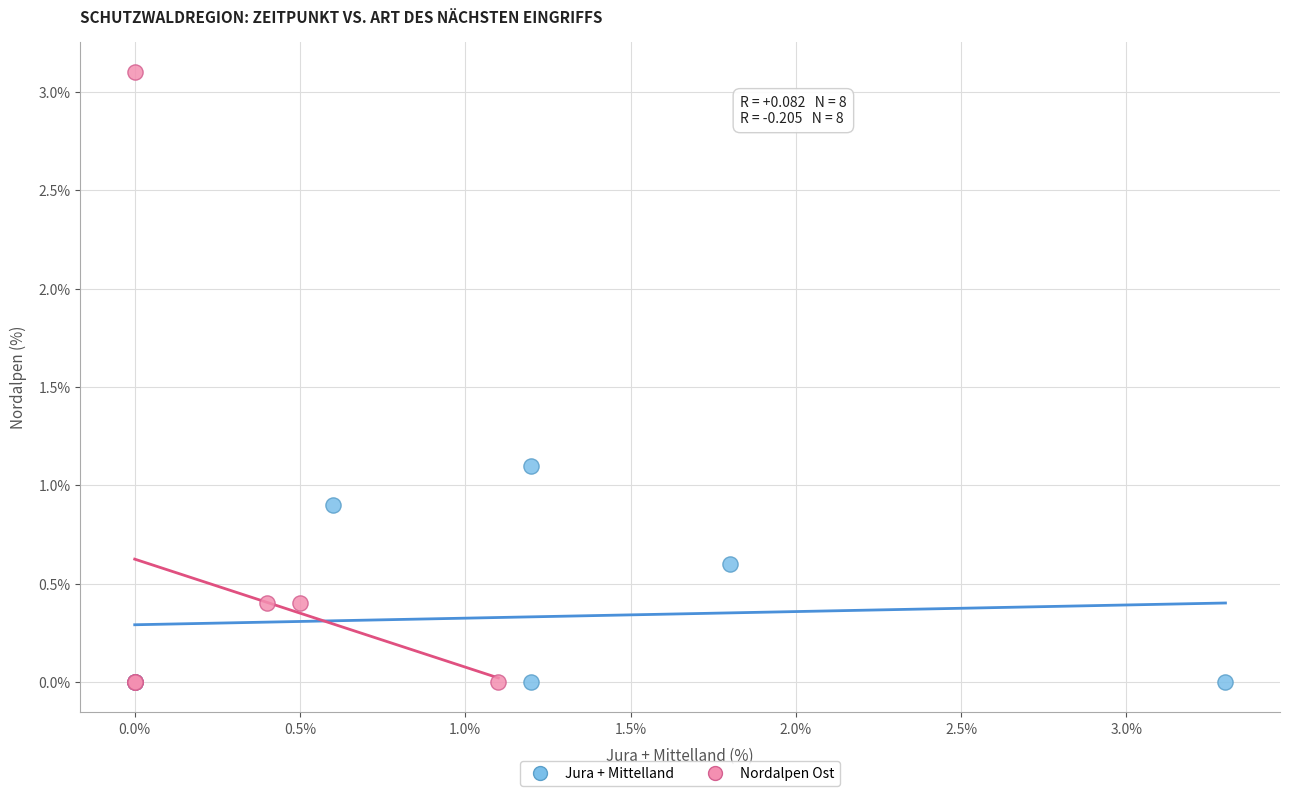

Which series has the largest Y range (max minus min)?

Nordalpen Ost